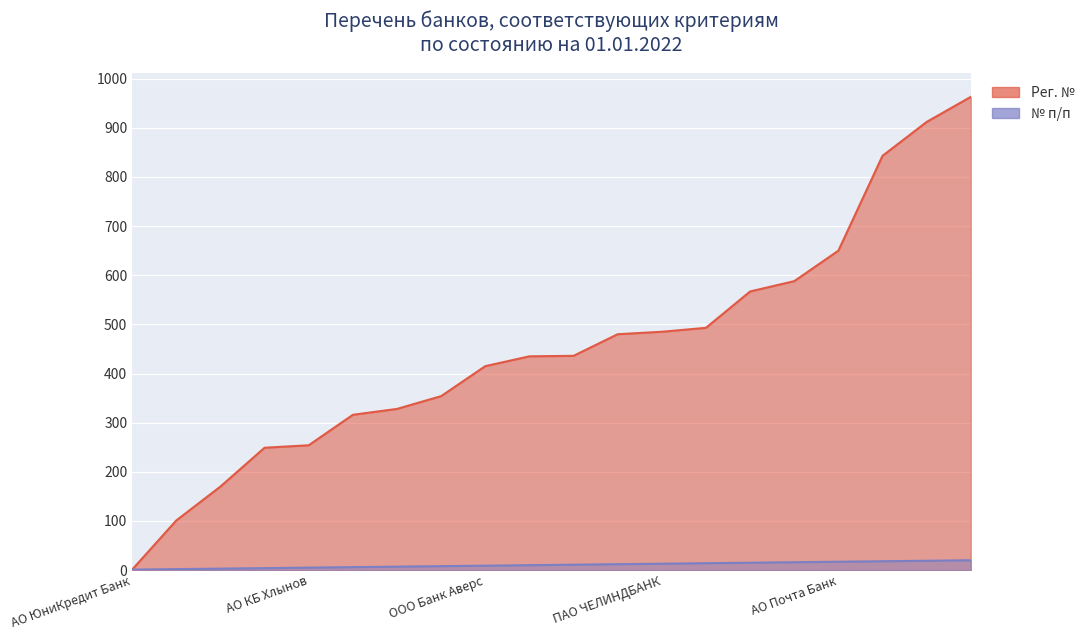

What is the difference between the second highest and minimum values?

911